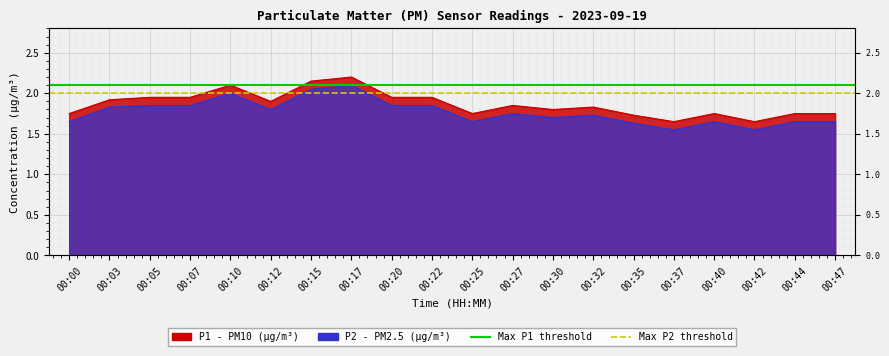

Does the chart display data point markers on the line(s)?

No